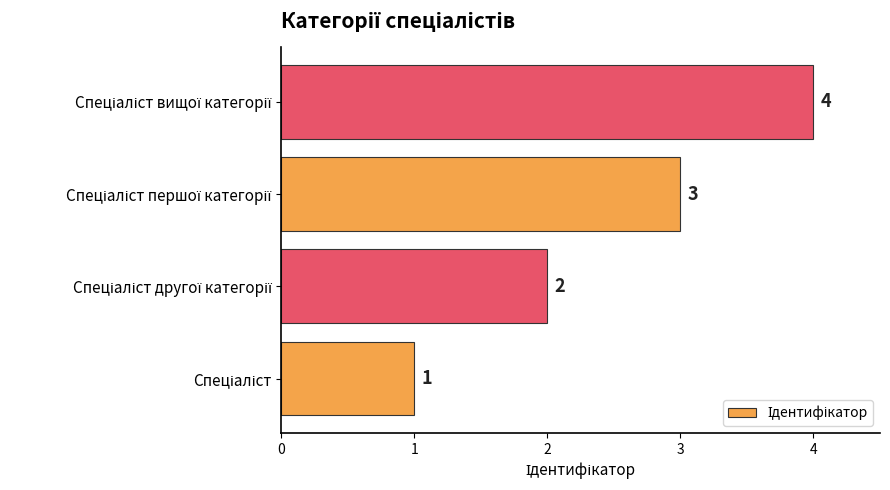

How many values are between 2 and 4?

3